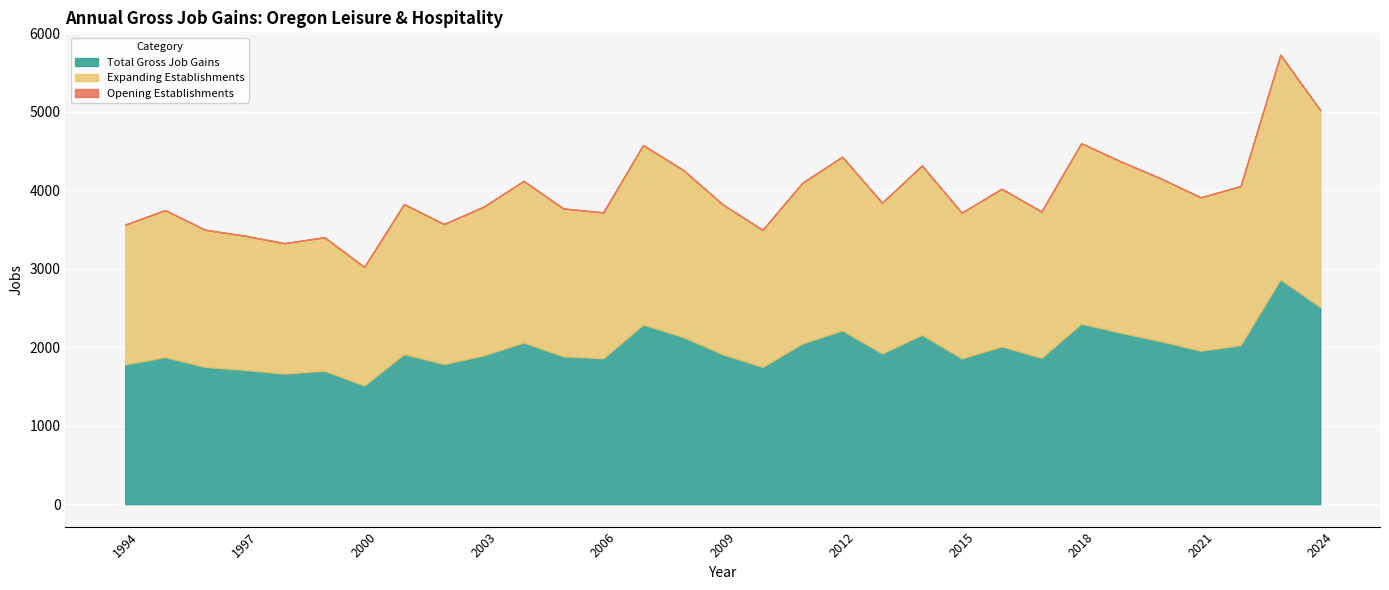

How many data points in Total Gross Job Gains are less than 1911?

15